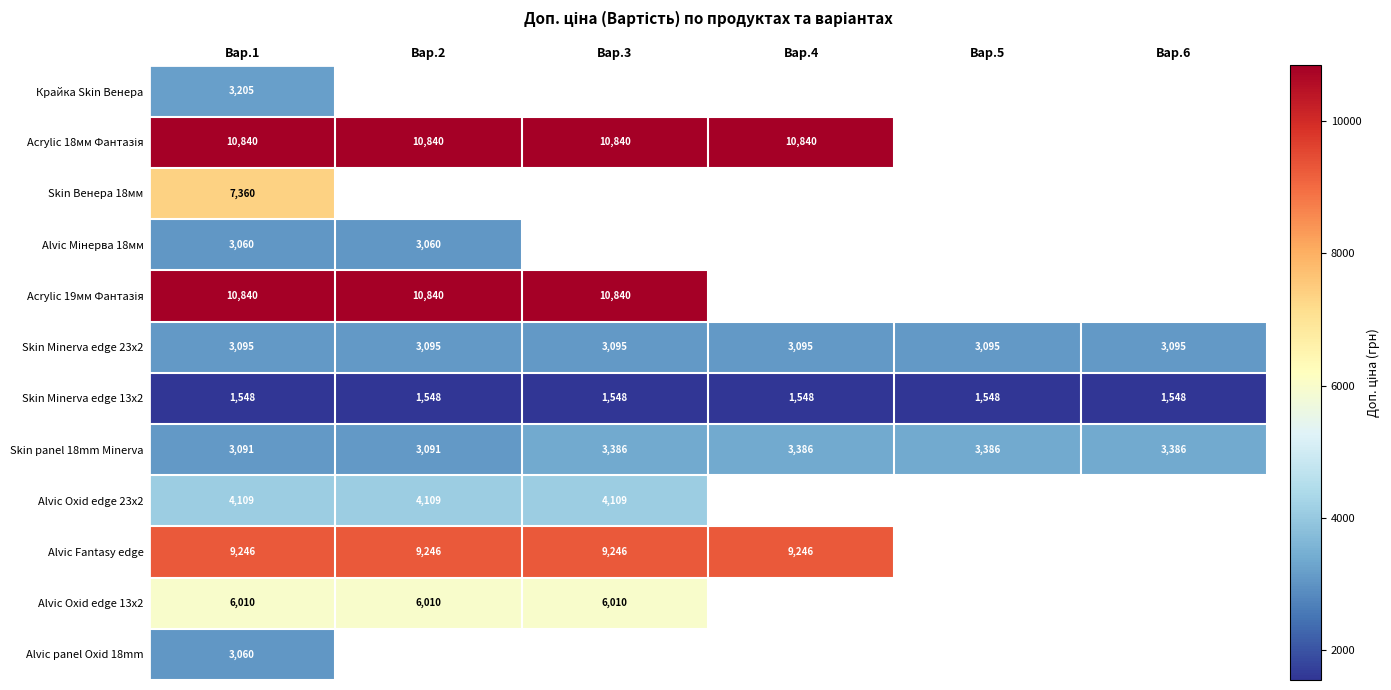

What is the difference between the maximum and second lowest values in the Skin panel 18mm Minerva series?

295